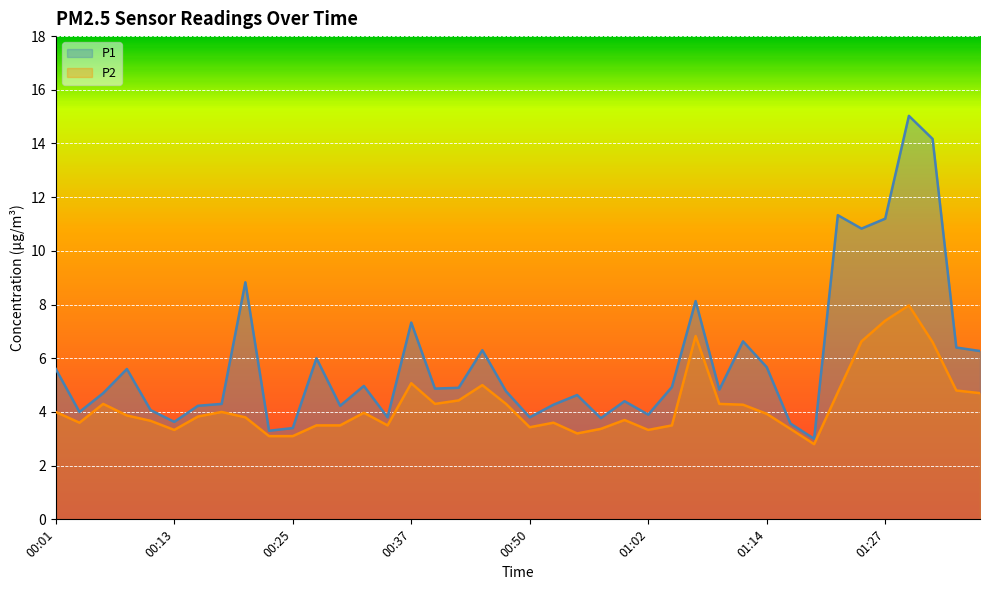

Which has a higher value, 01:22 or 00:32?

01:22